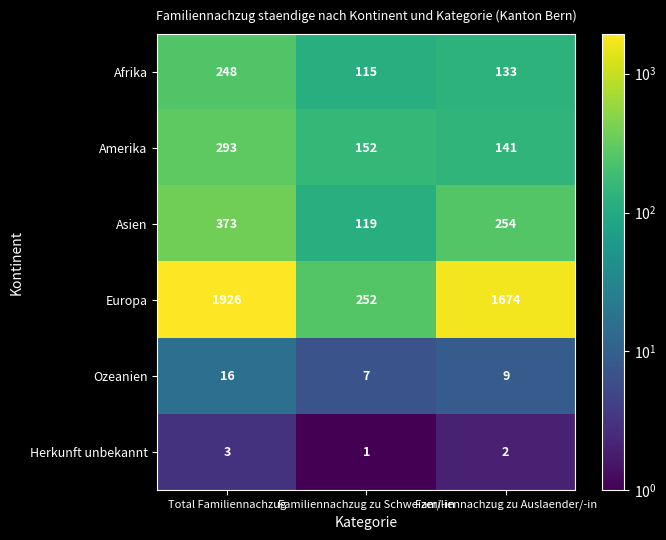

At how many categories does at least one series exceed 1518?

2